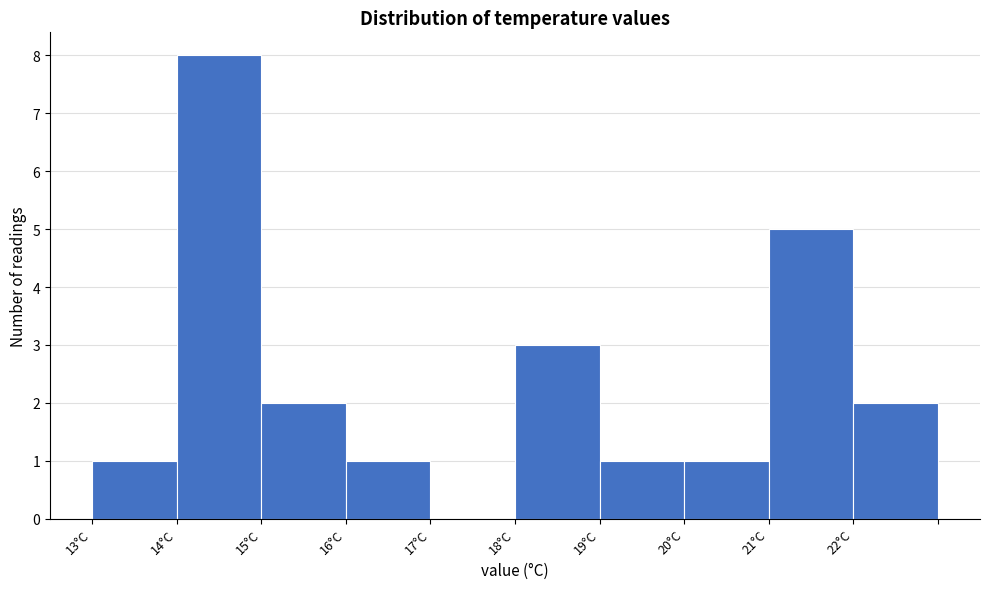

Reading left to right, extract all data points from this chart.

13°C=1	14°C=8	15°C=2	16°C=1	17°C=0	18°C=3	19°C=1	20°C=1	21°C=5	22°C=2